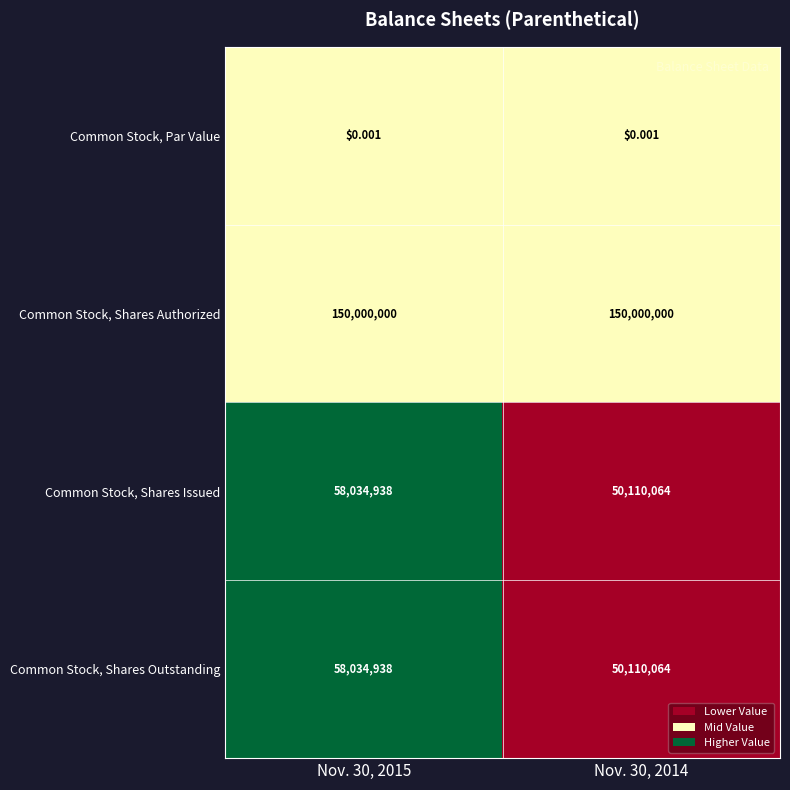

Is the value of Common Stock, Par Value at Nov. 30, 2014 greater than the value of Common Stock, Shares Authorized at Nov. 30, 2015?

No